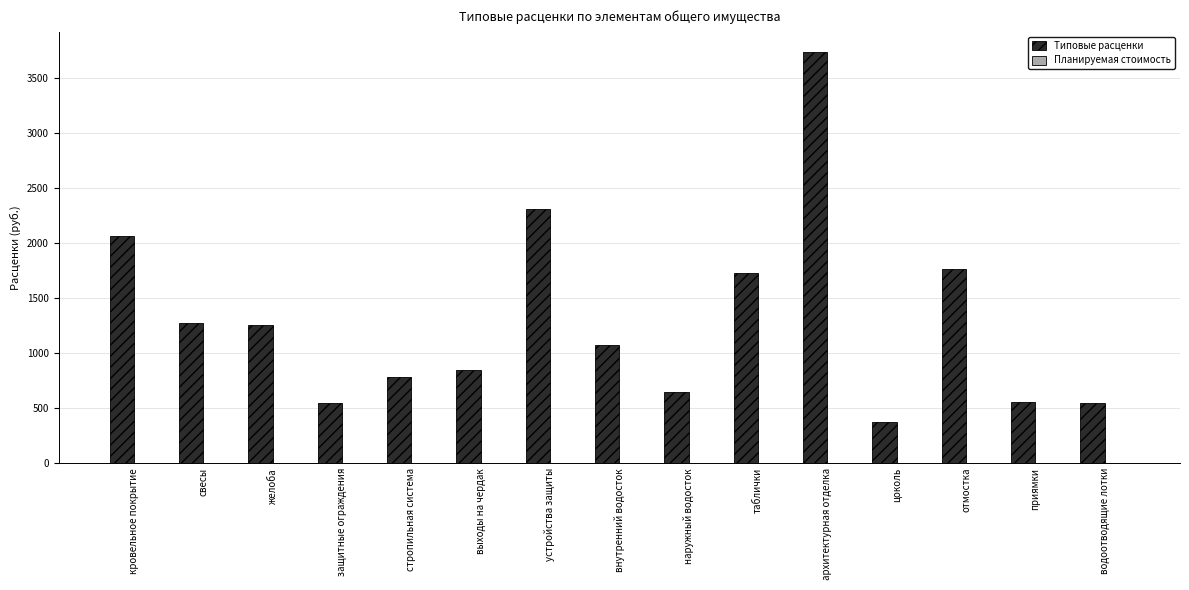

True or false: the data shows 272.1 at выходы на чердак.

False